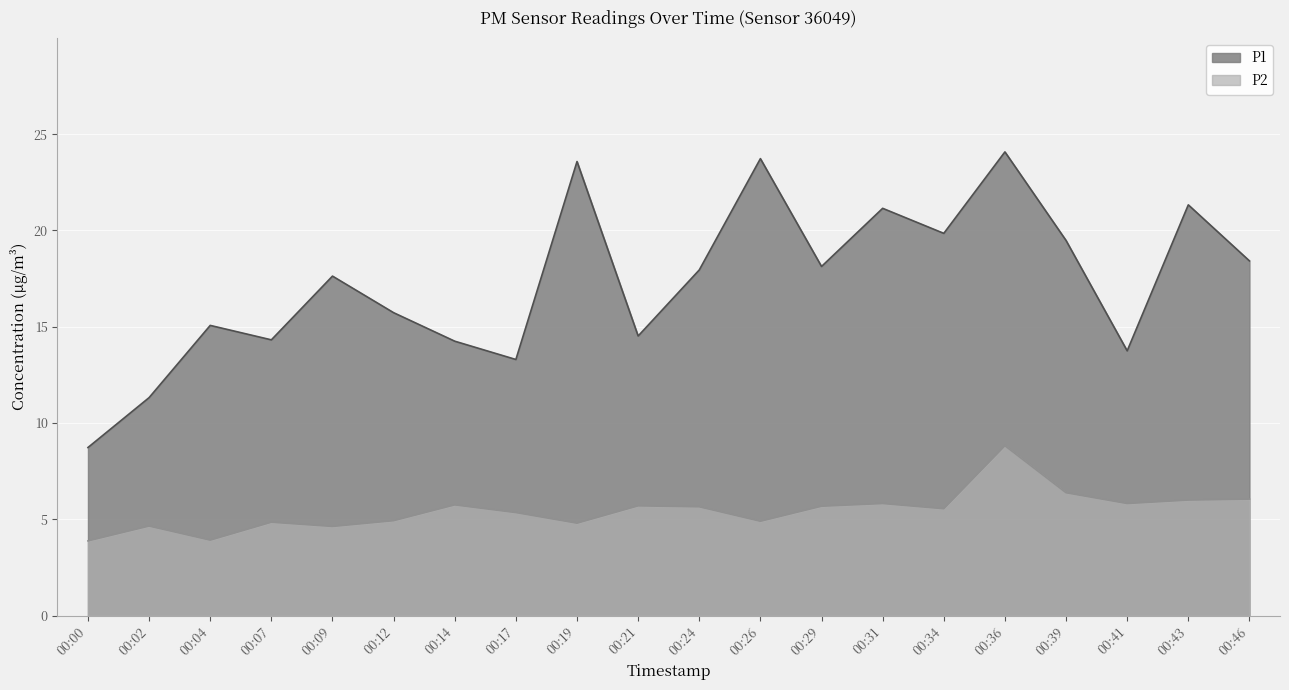

What is the difference between the second highest and minimum values in the P1 series?

15.0